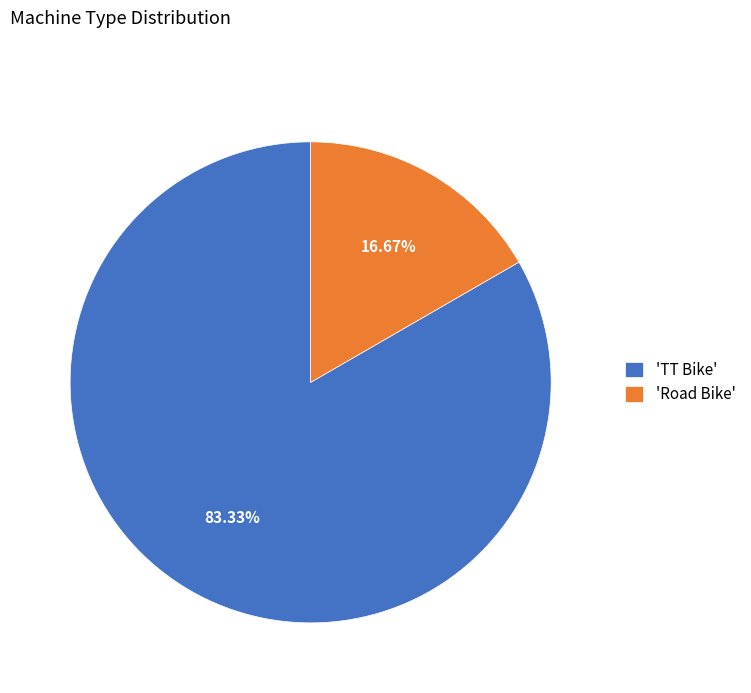

Is there any slice that represents more than half of the pie?

Yes